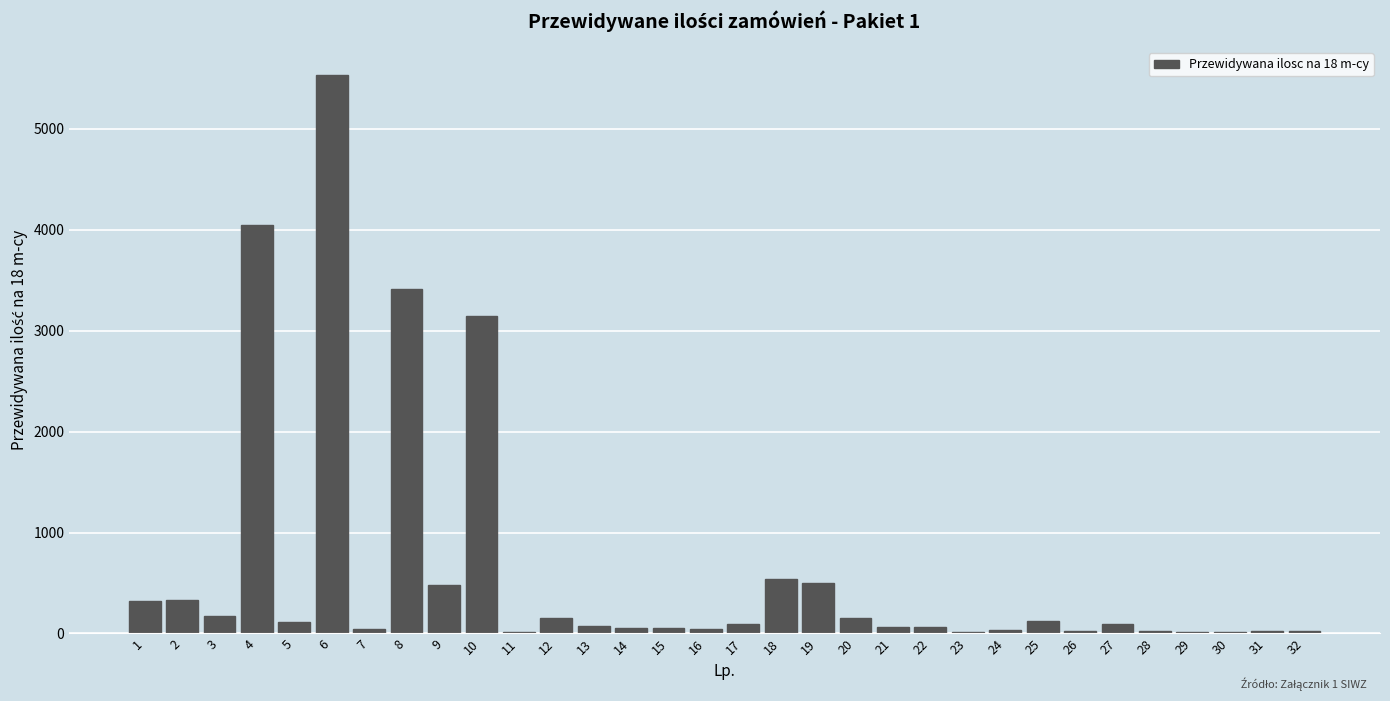

What is the maximum value shown in the chart?

5530